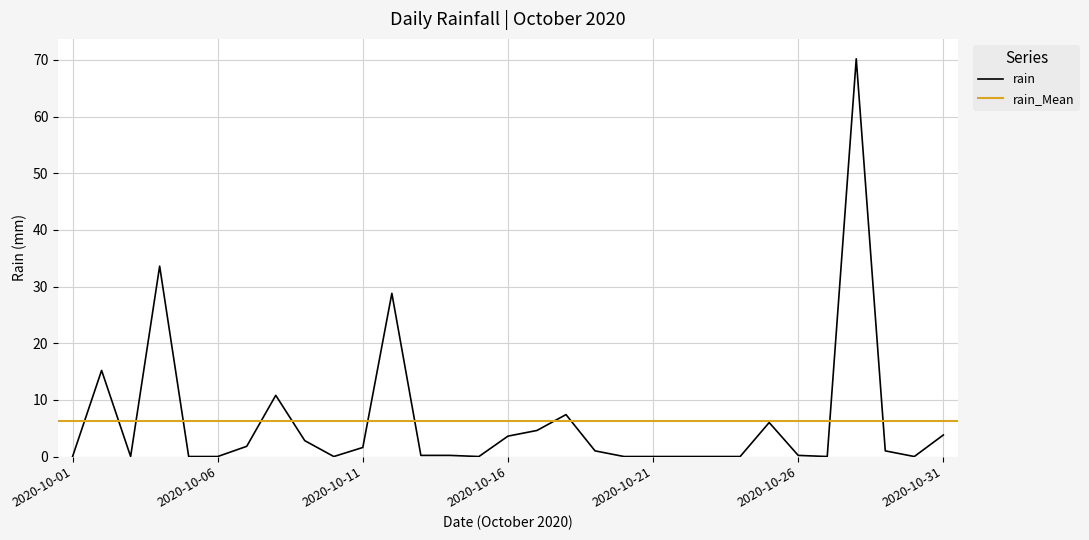

Count the number of categories in the chart.

31